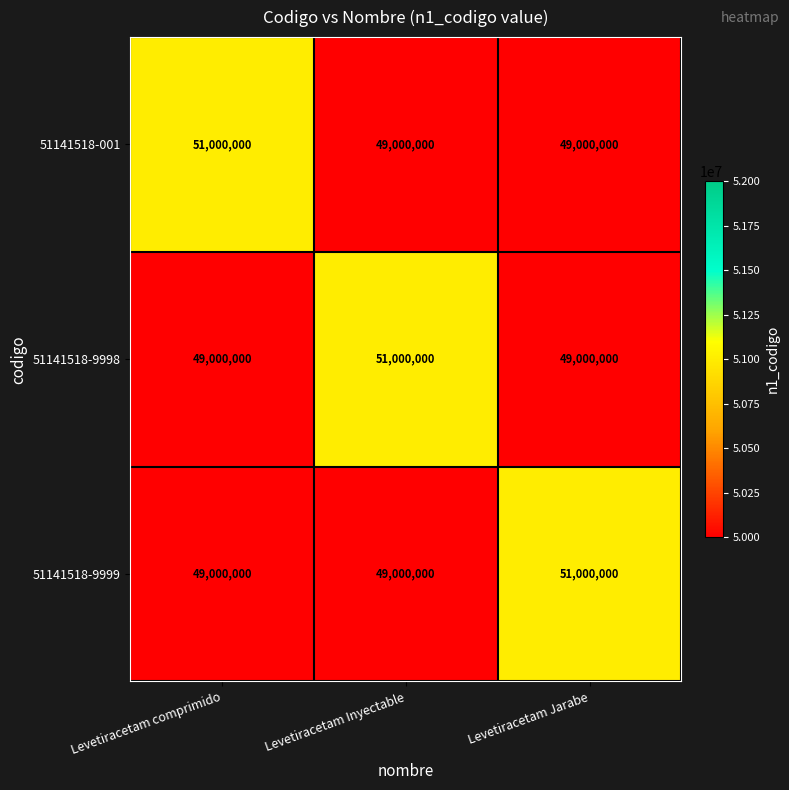

Reading right to left, transcribe all the data shown in this chart.

51141518-001: Levetiracetam Jarabe=49000000	Levetiracetam Inyectable=49000000	Levetiracetam comprimido=51000000
51141518-9998: Levetiracetam Jarabe=49000000	Levetiracetam Inyectable=51000000	Levetiracetam comprimido=49000000
51141518-9999: Levetiracetam Jarabe=51000000	Levetiracetam Inyectable=49000000	Levetiracetam comprimido=49000000